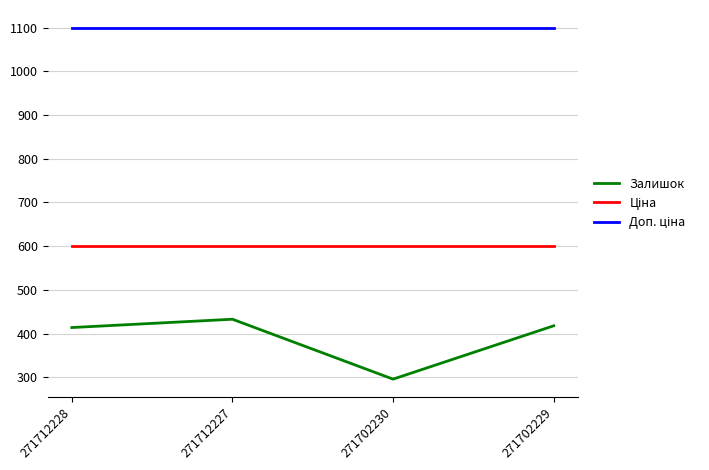

What is the maximum value for Залишок?

433.0